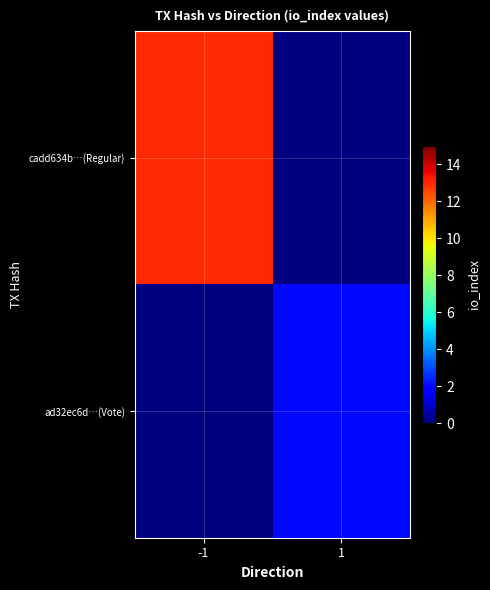

Rank the categories by cadd634b…(Regular) value from highest to lowest.

-1, 1